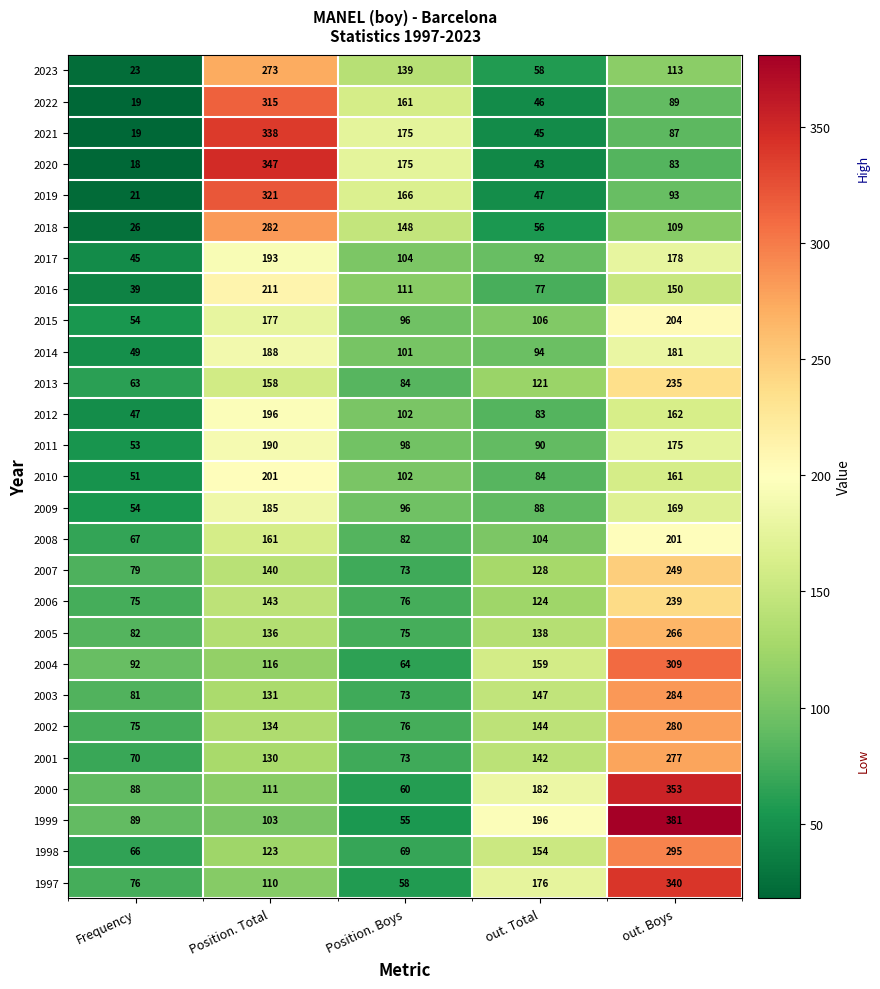

List the labels in order of 2016 value, smallest first.

Frequency, out. Total, Position. Boys, out. Boys, Position. Total